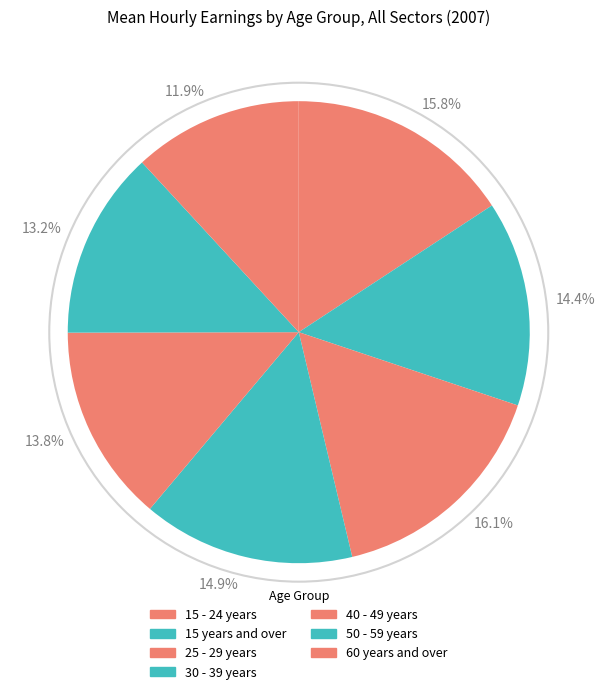

To the nearest percent, what portion does 30 - 39 years represent?

15%